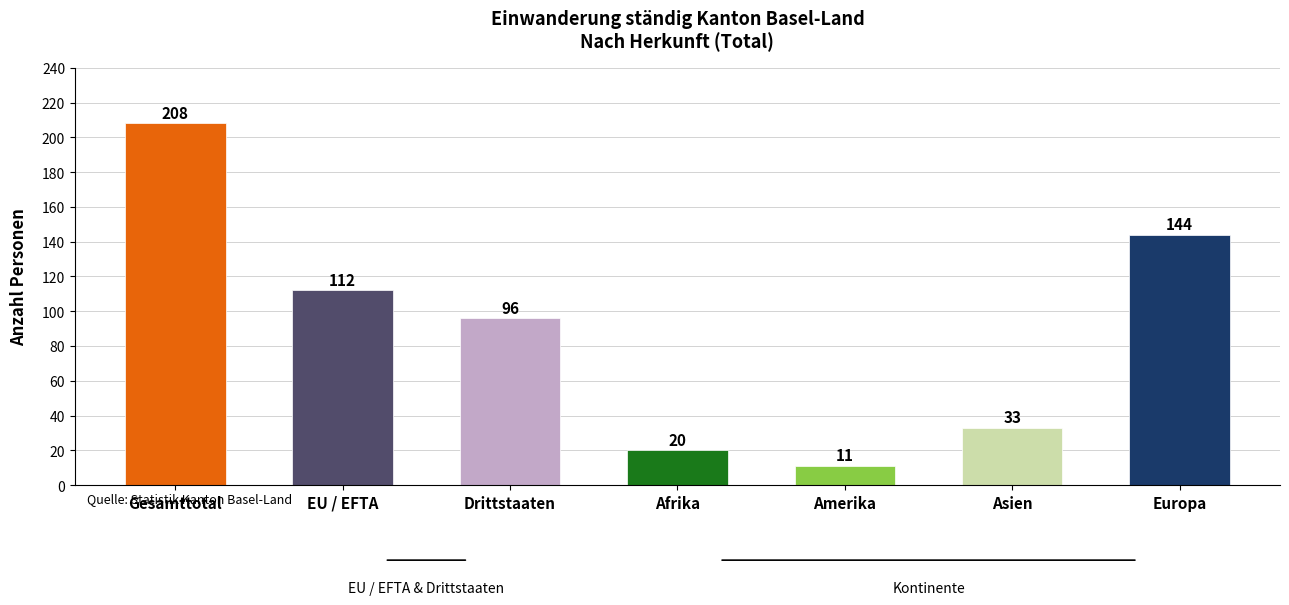

What position from the right is Gesamttotal?

7